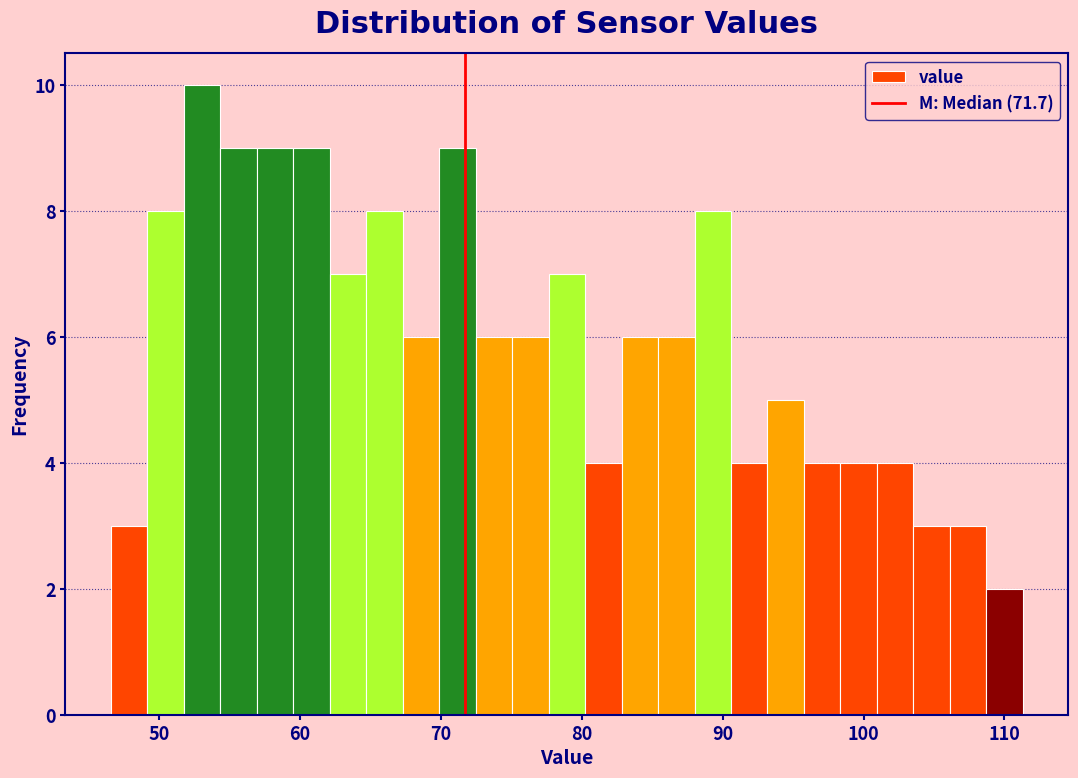

Around what value on the x-axis is the tallest bar? Give the approximate position of its centre, as read against the axis.

53